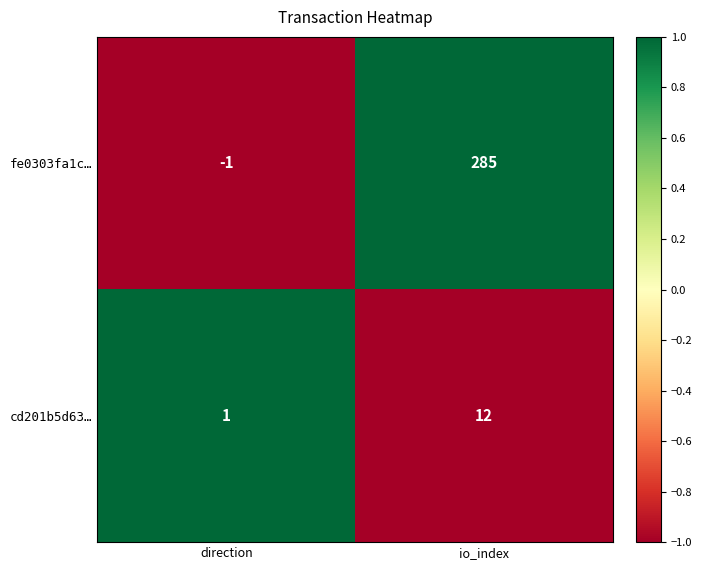

What is the highest value of the cd201b5d63… series?

12